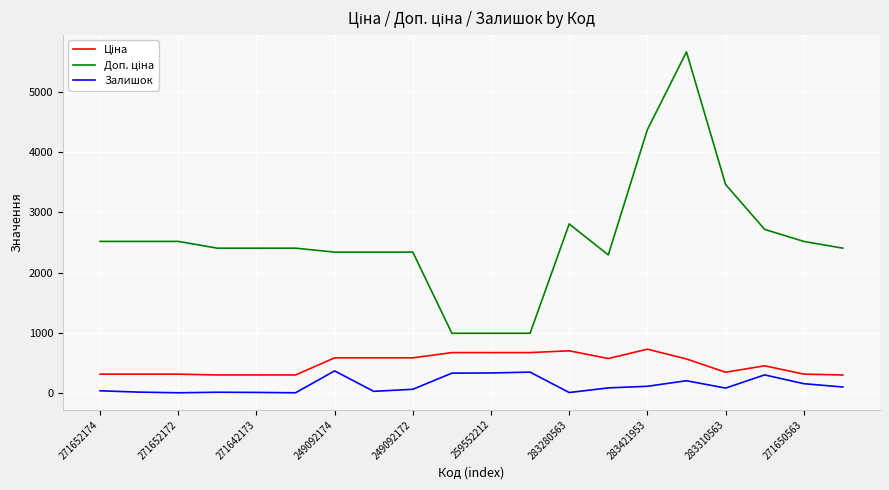

What is the greatest value displayed?

5662.1